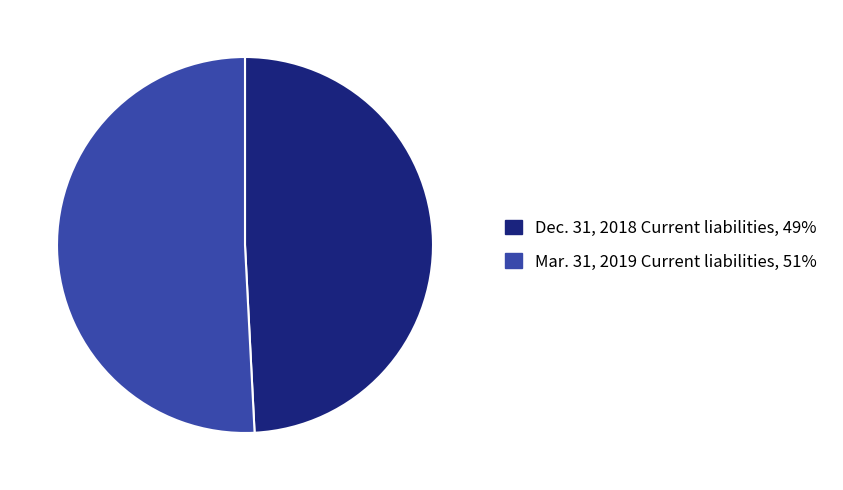

Rank the categories by value from lowest to highest.

Dec. 31, 2018 Current liabilities, Mar. 31, 2019 Current liabilities